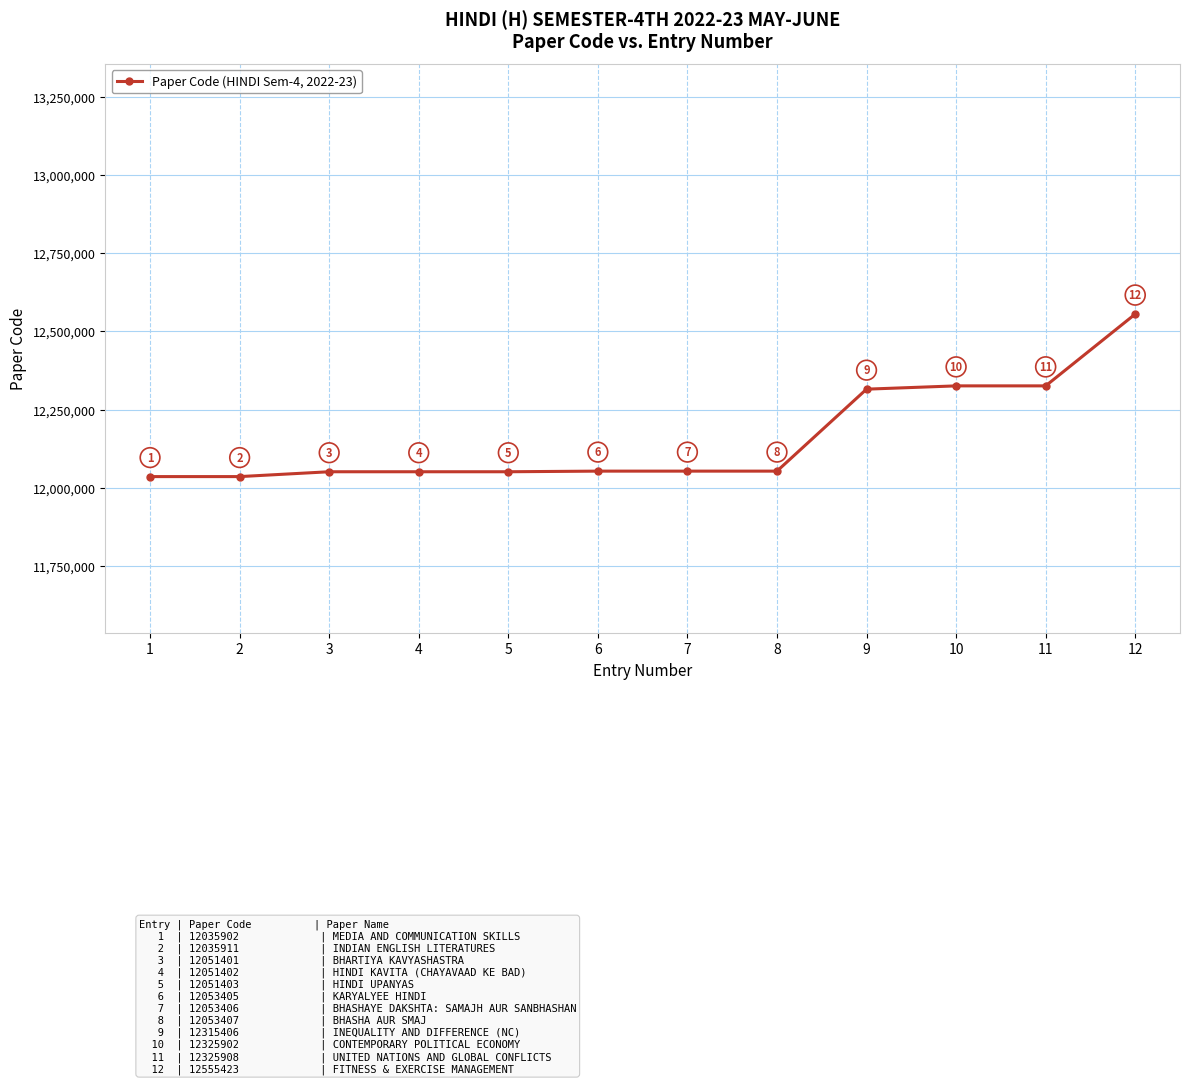

List the labels in order of value, smallest first.

1, 2, 3, 4, 5, 6, 7, 8, 9, 10, 11, 12